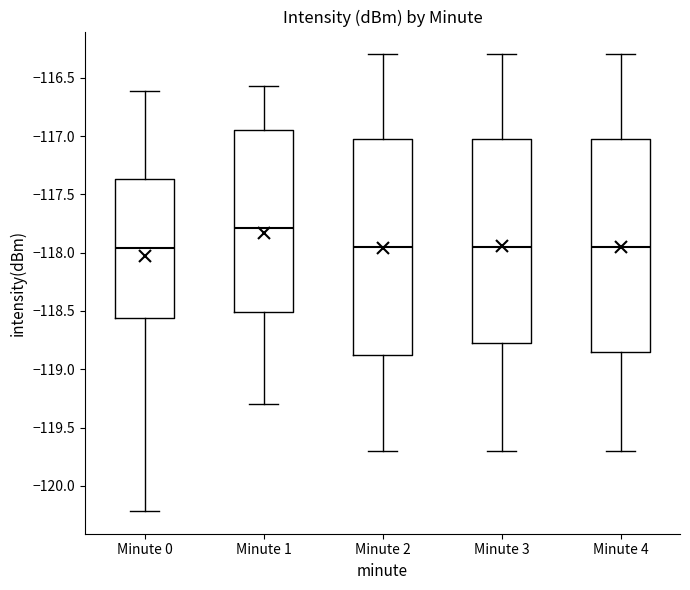

Where does the median line of the box for Minute 3 sit on the y-axis? The values are not printed on the chart, so give them approximately, as read against the axis.

-117.95